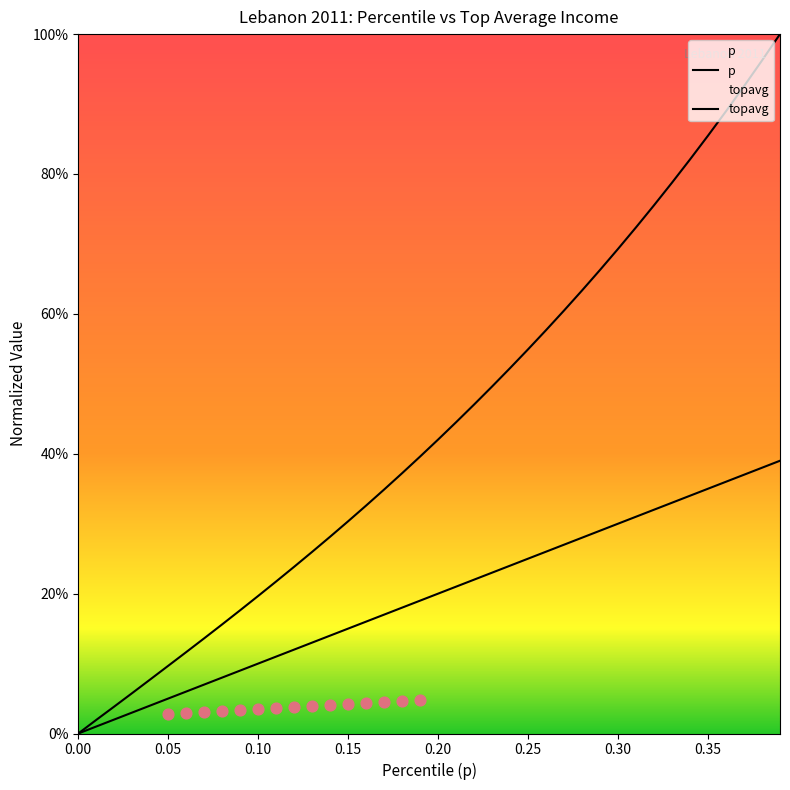

Which series has the largest total across all categories?

topavg